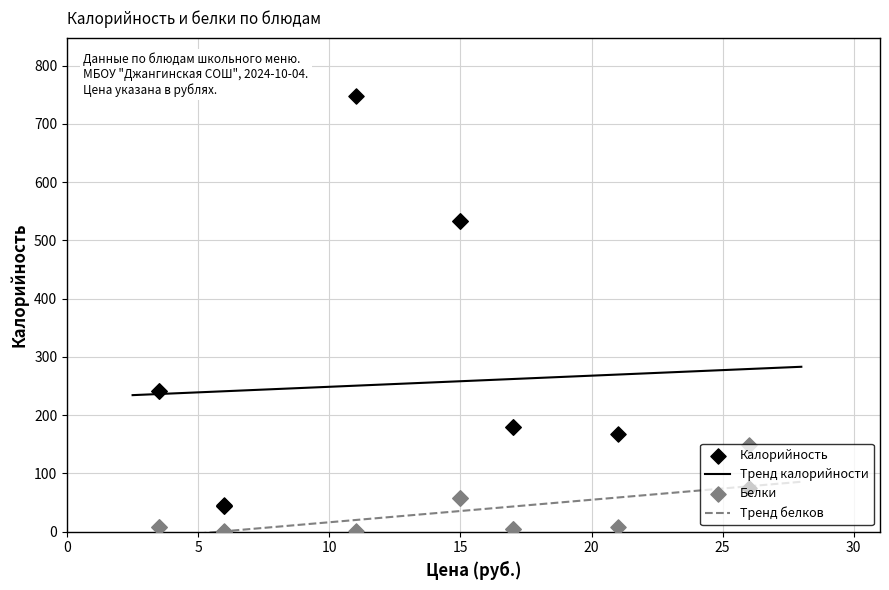

Which series reaches the maximum Y coordinate?

Калорийность